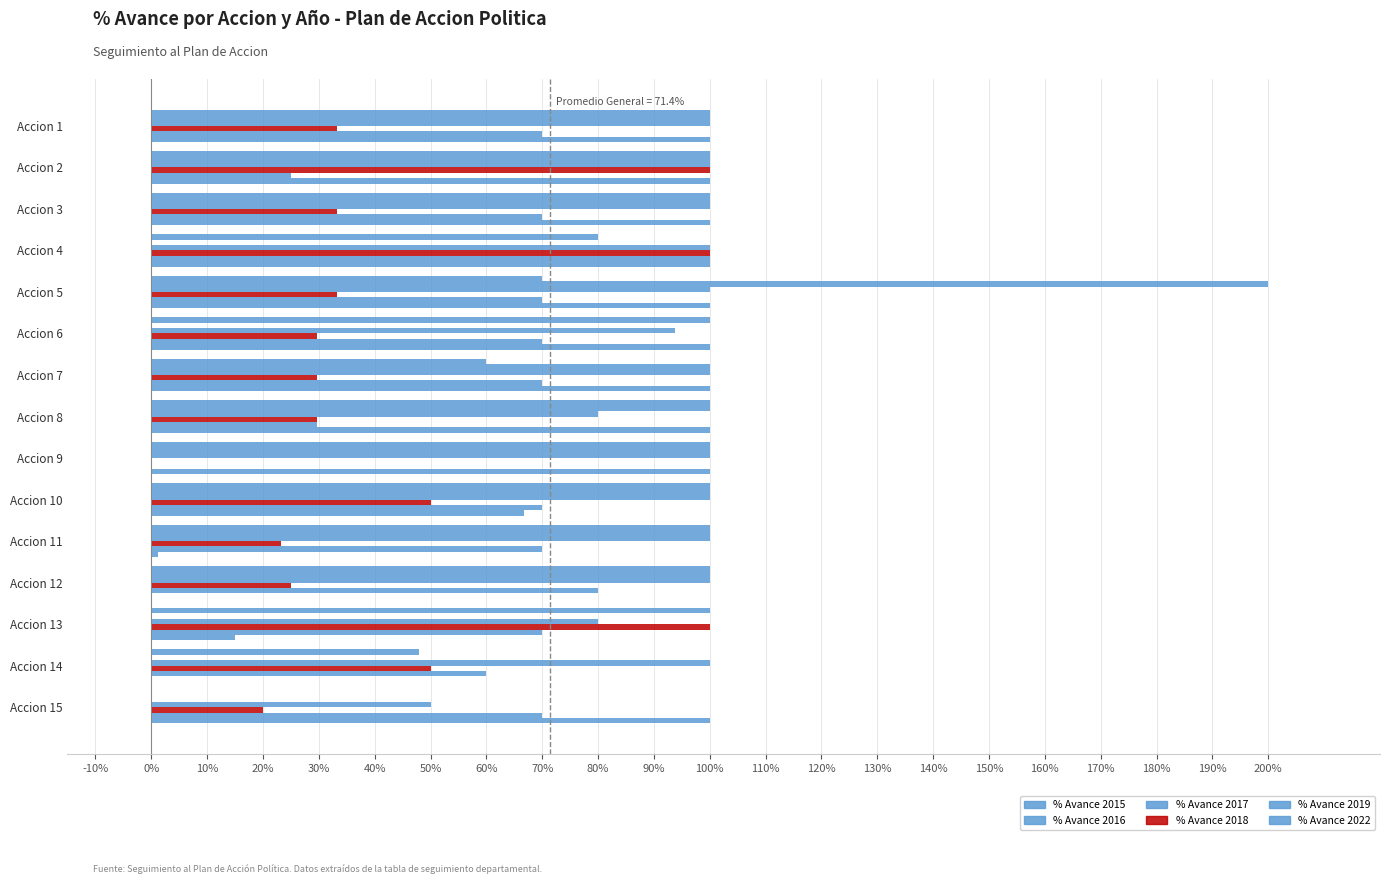

How many % Avance 2017 values are between 0 and 1?

15